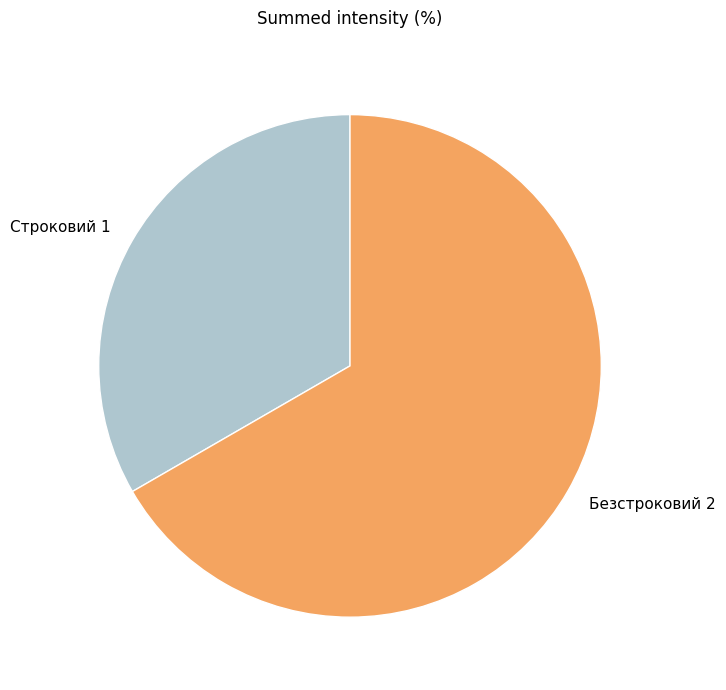

Which category accounts for the majority?

Безстроковий